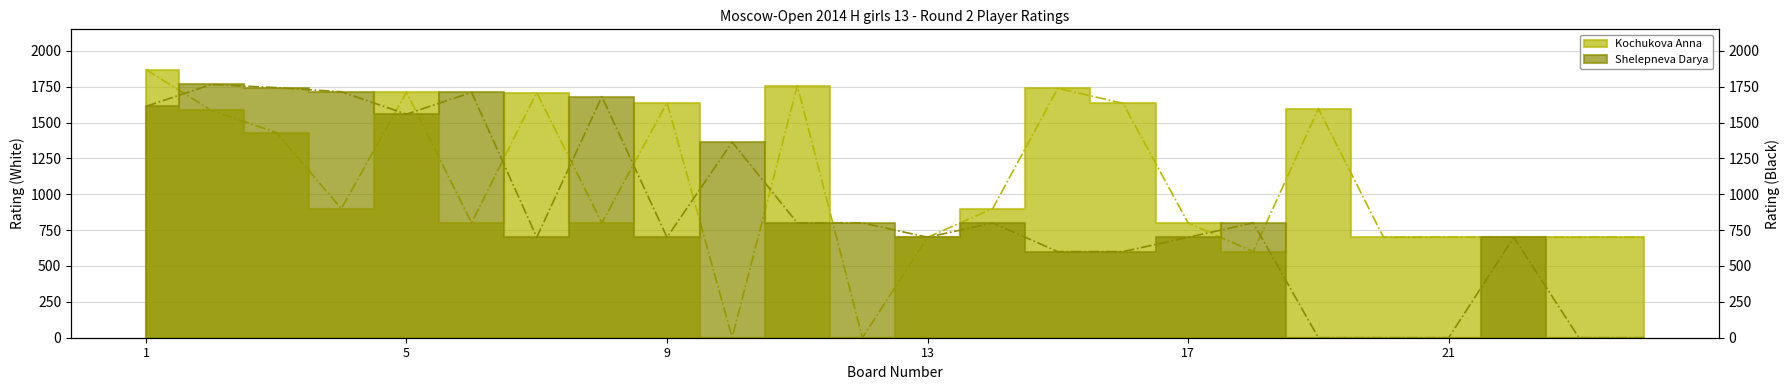

At which category does the chart reach its peak across all series?

1